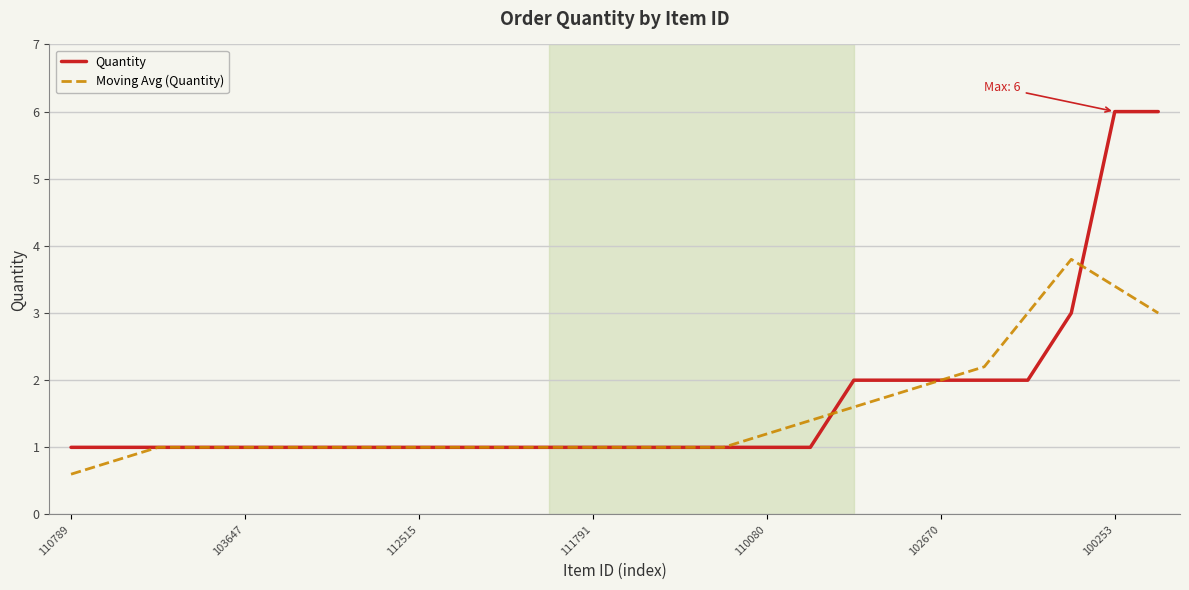

Which series has the largest range (max minus min)?

Quantity